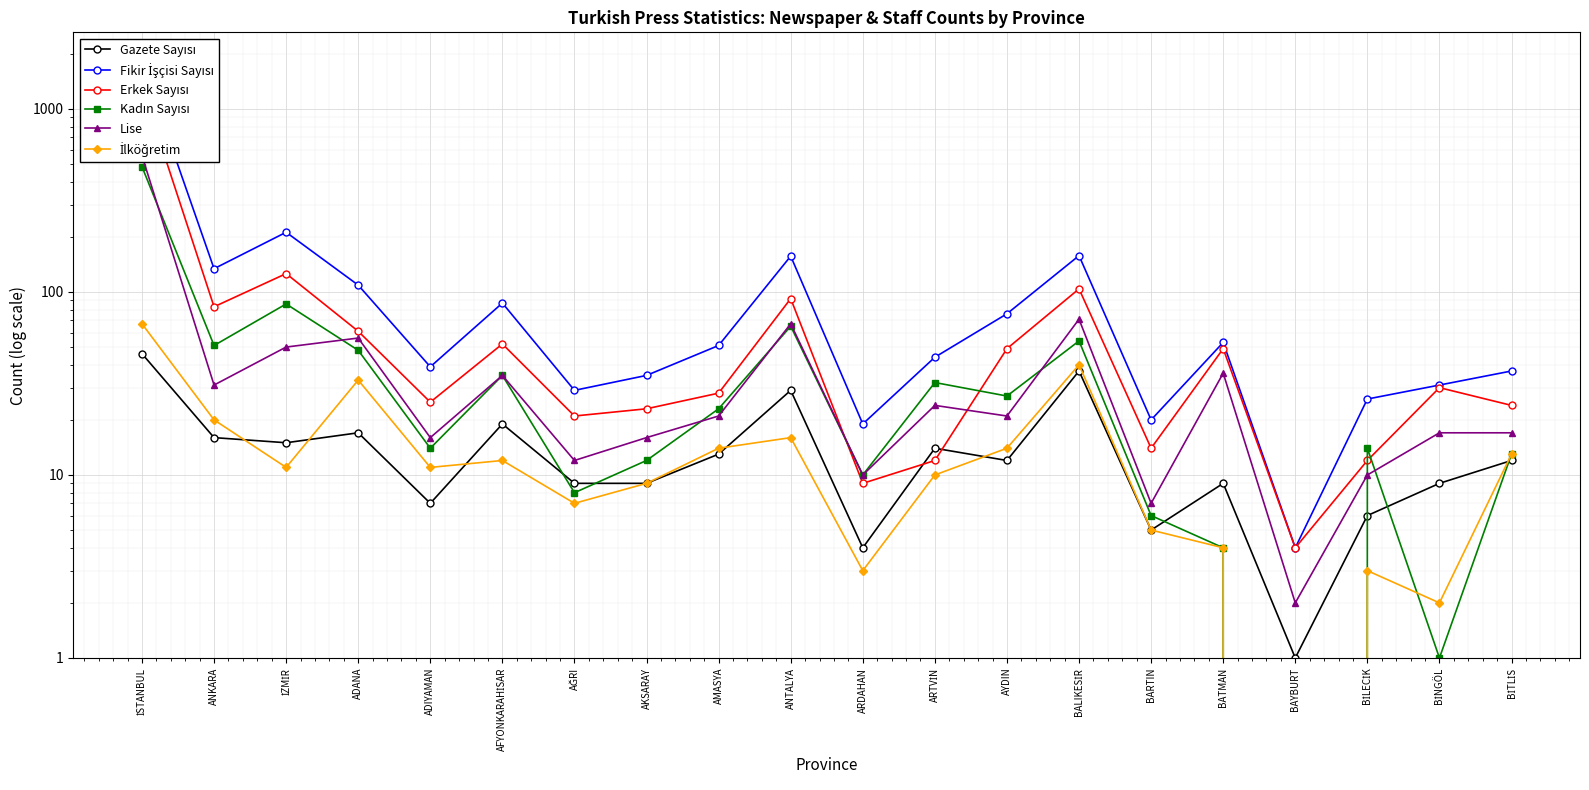

Reading left to right, what are all the values shown in this chart?

Gazete Sayısı: 46	16	15	17	7	19	9	9	13	29	4	14	12	37	5	9	1	6	9	12
Fikir İşçisi Sayısı: 1803	134	212	109	39	87	29	35	51	157	19	44	76	158	20	53	4	26	31	37
Erkek Sayısı: 1319	83	126	61	25	52	21	23	28	92	9	12	49	104	14	49	4	12	30	24
Kadın Sayısı: 484	51	86	48	14	35	8	12	23	65	10	32	27	54	6	4	0	14	1	13
Lise: 556	31	50	56	16	35	12	16	21	67	10	24	21	71	7	36	2	10	17	17
İlköğretim: 67	20	11	33	11	12	7	9	14	16	3	10	14	40	5	4	0	3	2	13